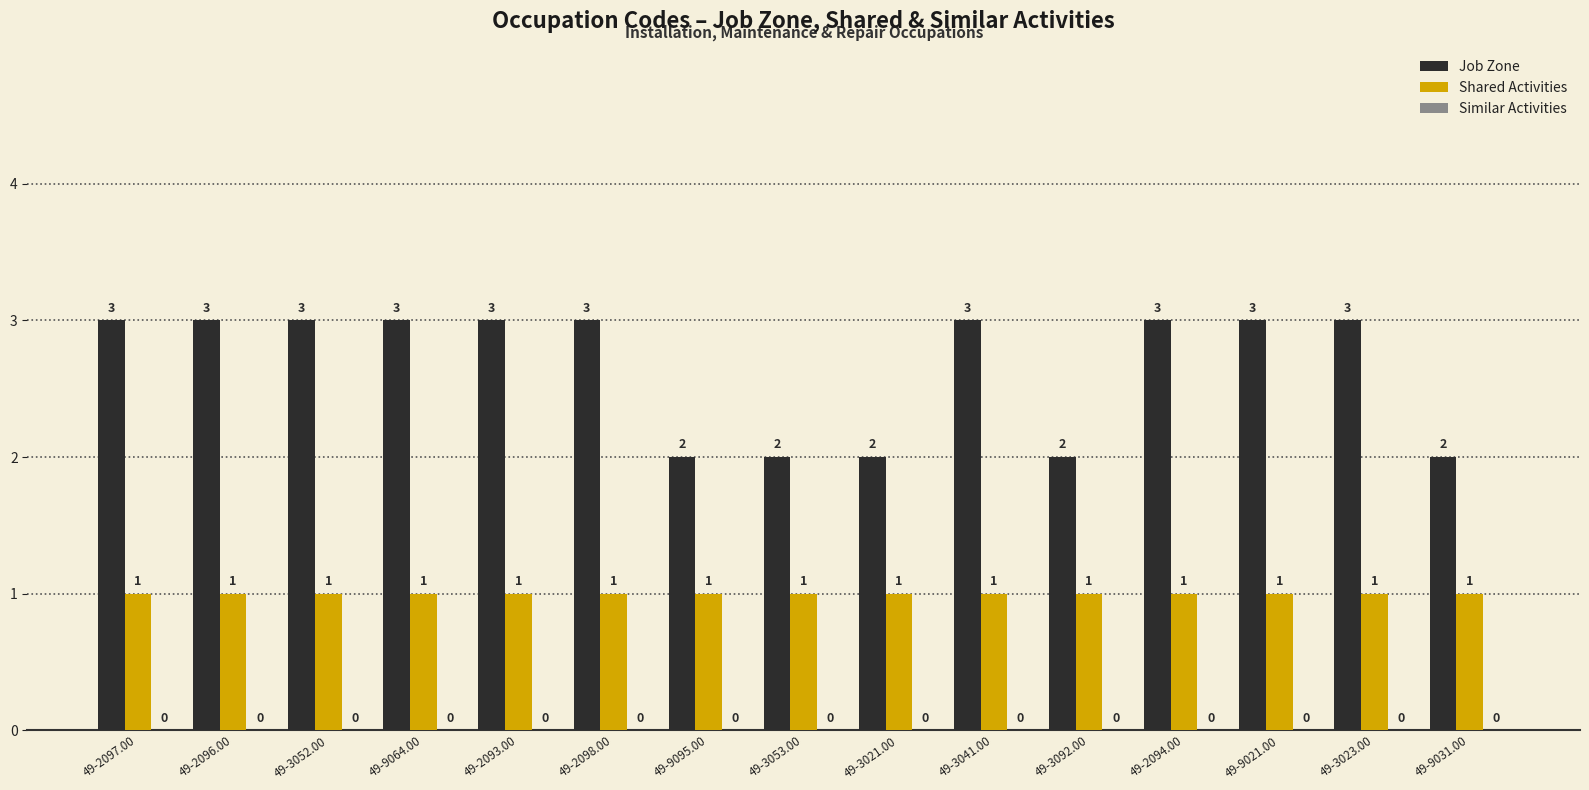

What is the sum of all Shared Activities values?

15